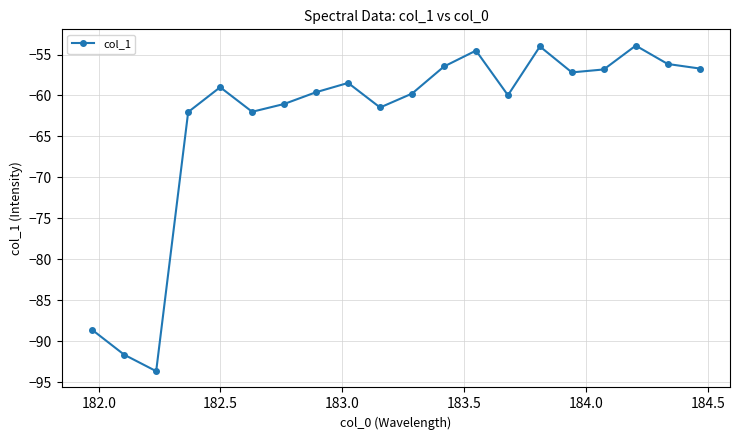

What is the difference between the second highest and second lowest values?

37.6